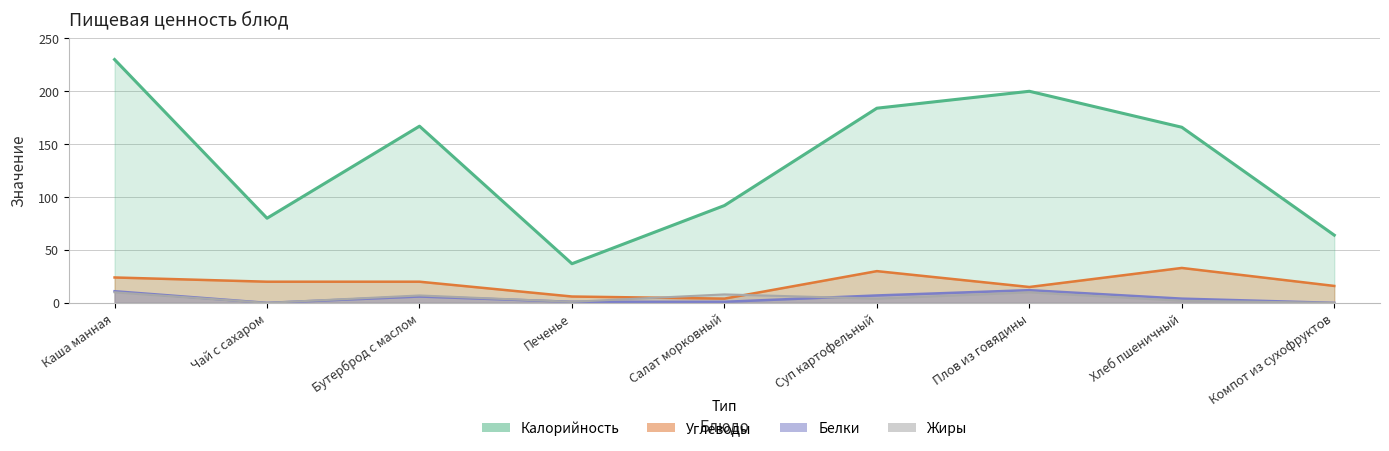

At which label does Углеводы first exceed 20?

Каша манная